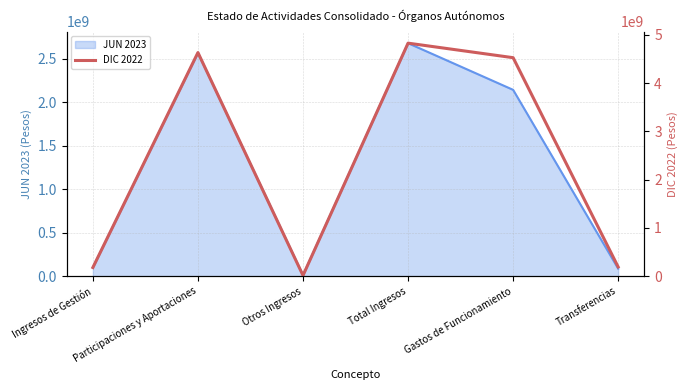

At which category does the data reach its first local valley?

Otros Ingresos